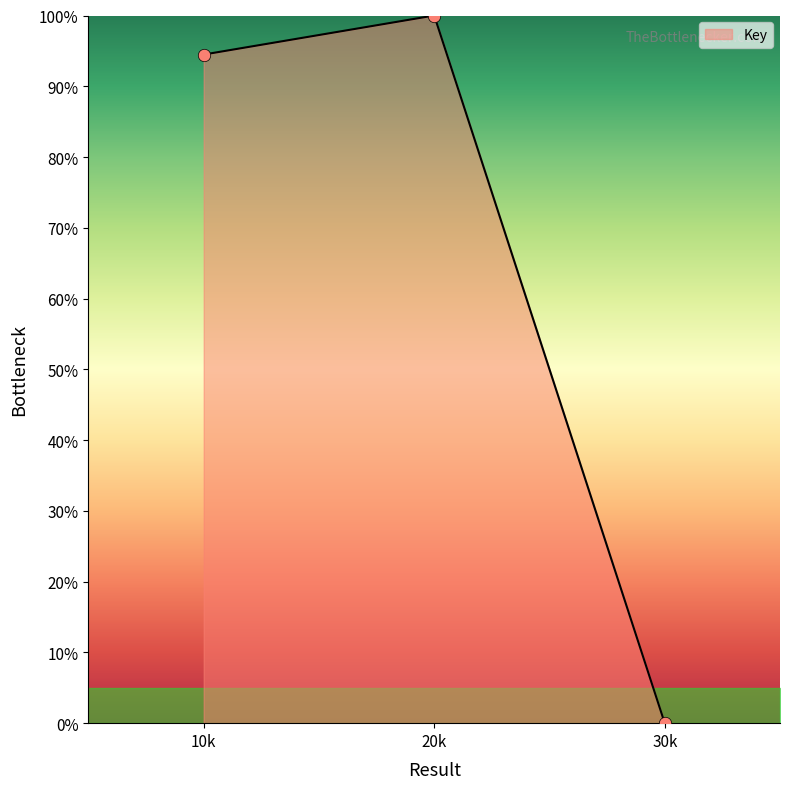

Which has a higher value, 20k or 30k?

20k